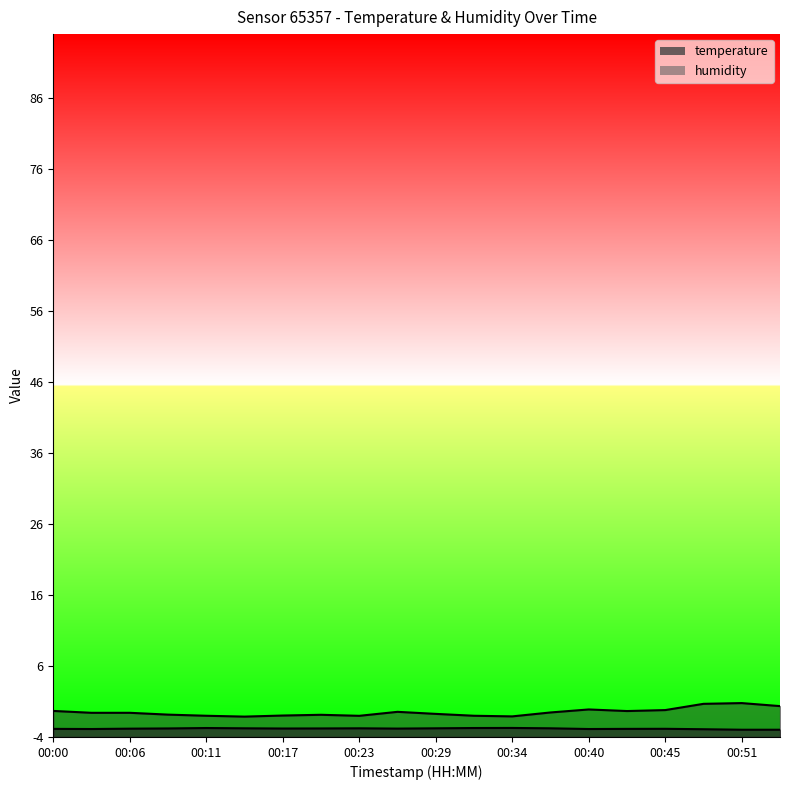

Which label corresponds to the smallest value in the chart?

00:51